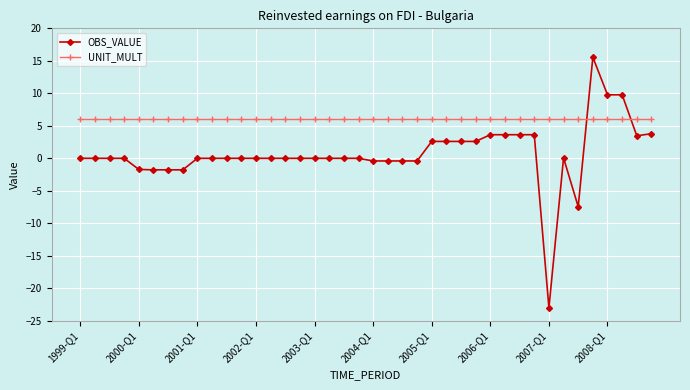

What are all the series names shown in the legend?

OBS_VALUE, UNIT_MULT